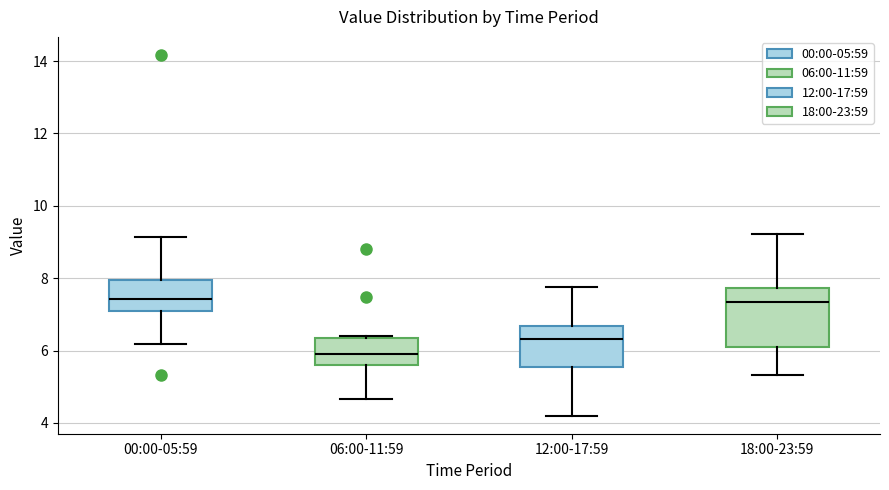

Which box is the tallest, from its lower edge to its upper edge?

18:00-23:59